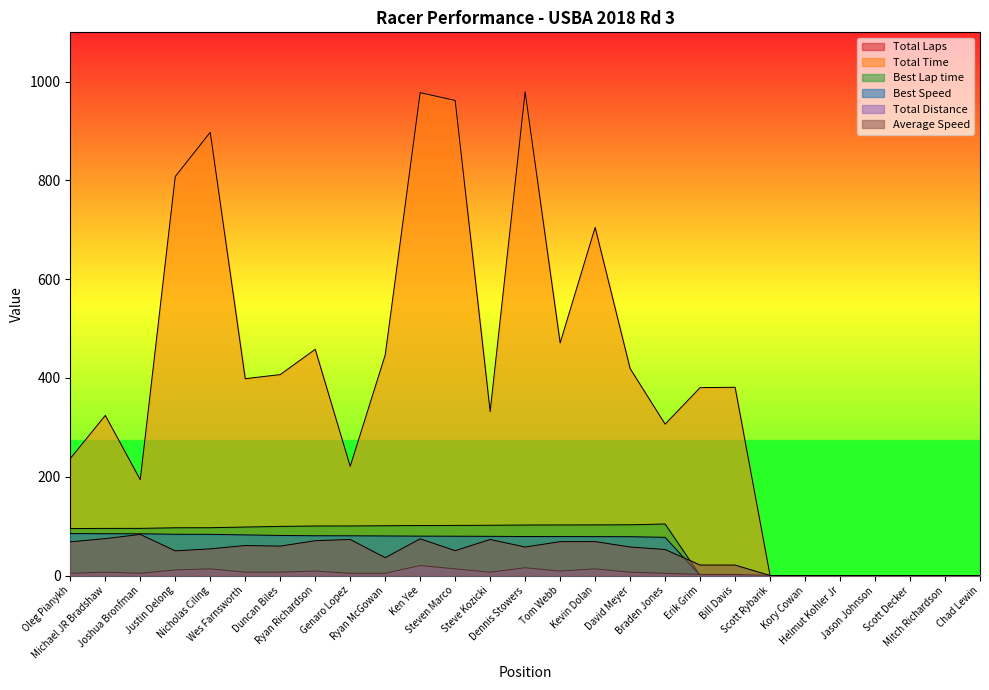

Rank the categories by Total Laps value from highest to lowest.

Ken Yee, Dennis Stowers, Nicholas Ciling, Steven Marco, Kevin Dolan, Justin Delong, Ryan Richardson, Tom Webb, Michael JR Bradshaw, Wes Farnsworth, Duncan Biles, Steve Kozicki, David Meyer, Oleg Pianykh, Joshua Bronfman, Genaro Lopez, Ryan McGowan, Braden Jones, Erik Grim, Bill Davis, Scott Rybarik, Kory Cowan, Helmut Kohler Jr, Jason Johnson, Scott Decker, Mitch Richardson, Chad Lewin